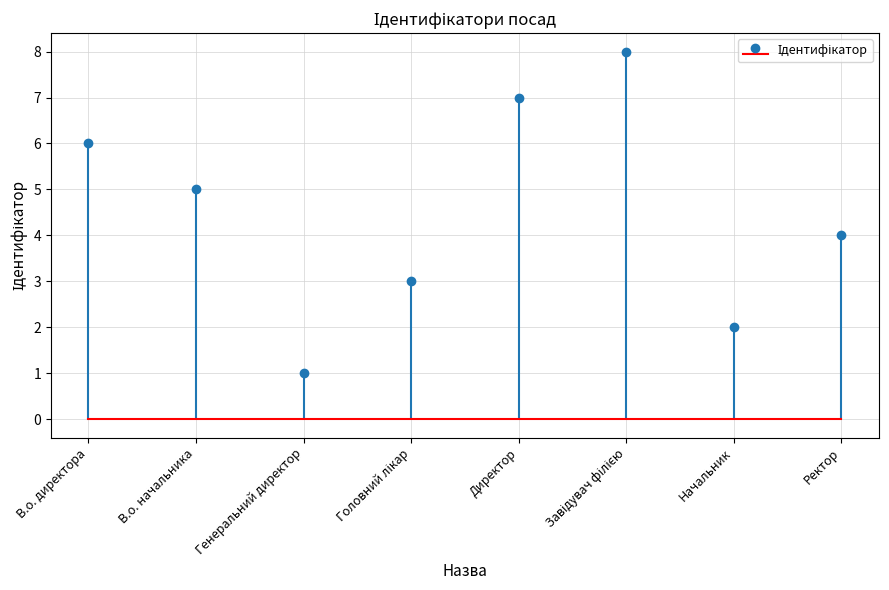

The value at Завідувач філією is 14. True or false?

False